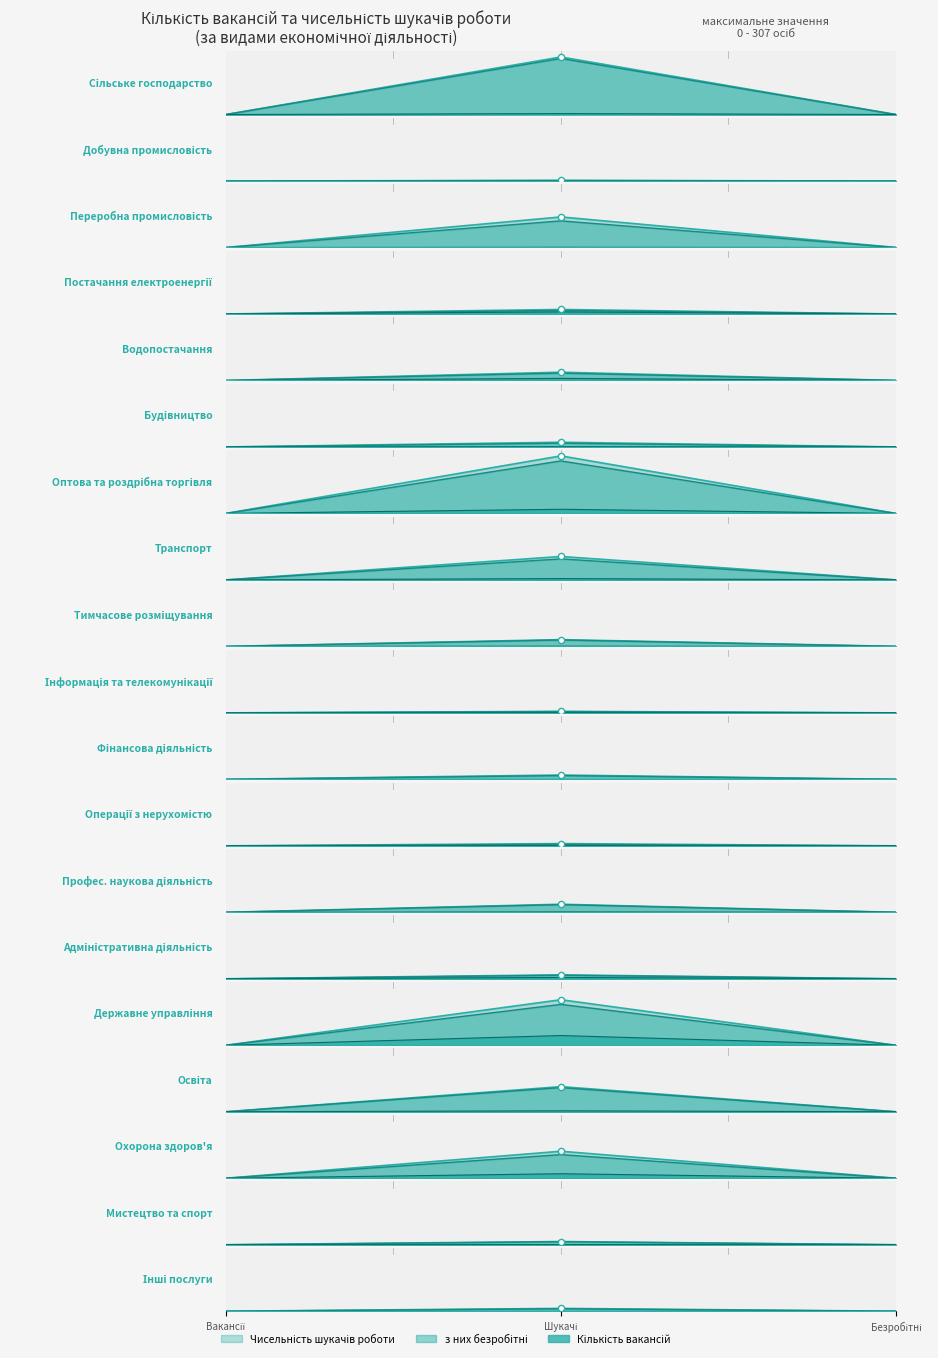

Is the value of Чисельність шукачів роботи at I greater than the value of Кількість вакансій at A?

Yes